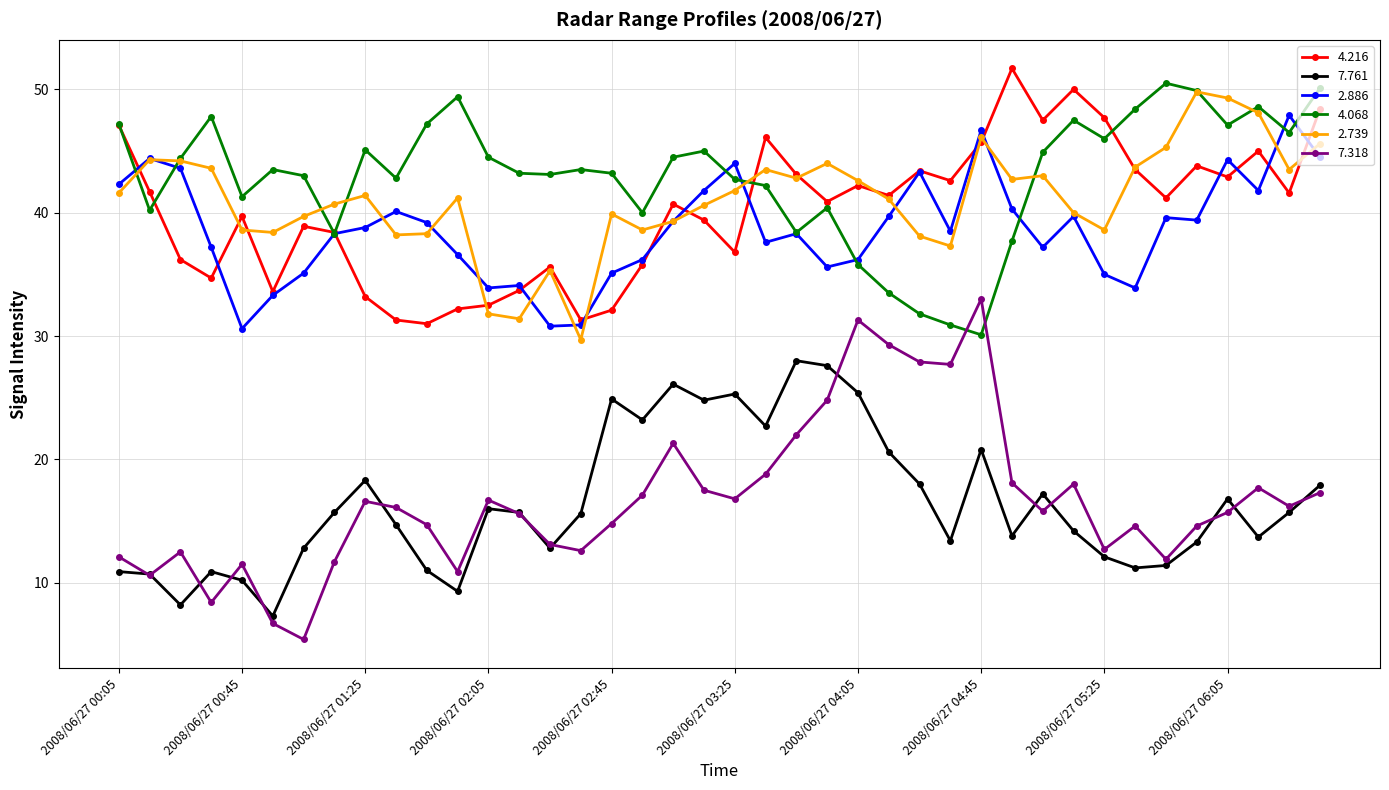

How many values in the 7.761 series exceed 15?

21